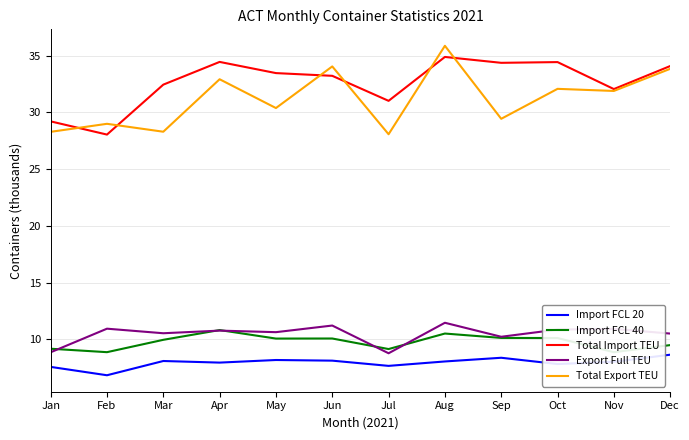

How many data points in Export Full TEU are less than 10?

2